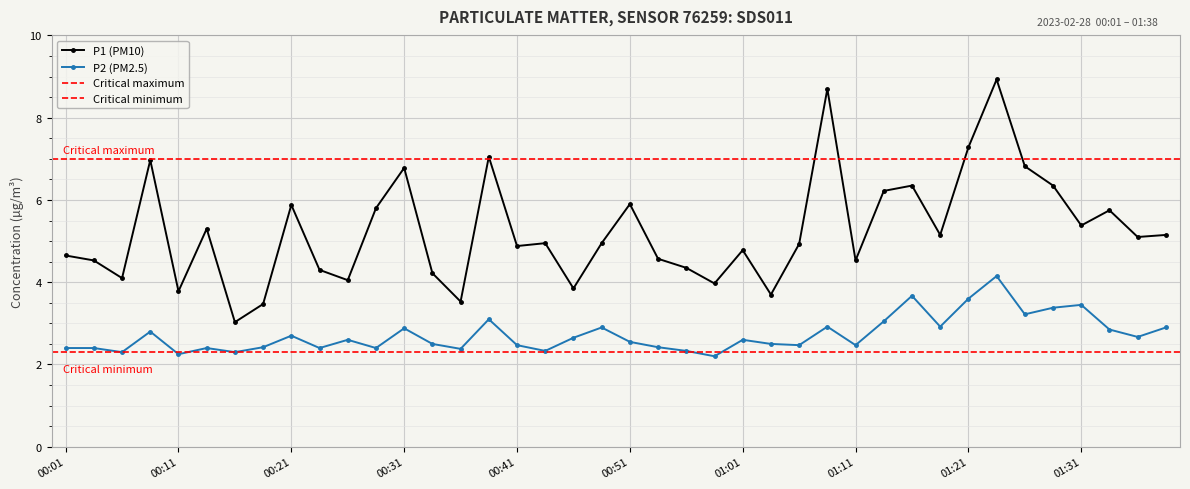

At which label is P2 (PM2.5) closest to 3?

01:13